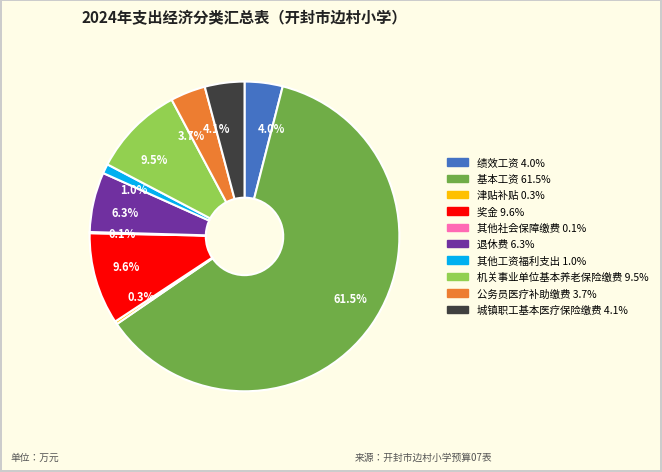

How much of the chart is everything except 3.7%?

96.3%